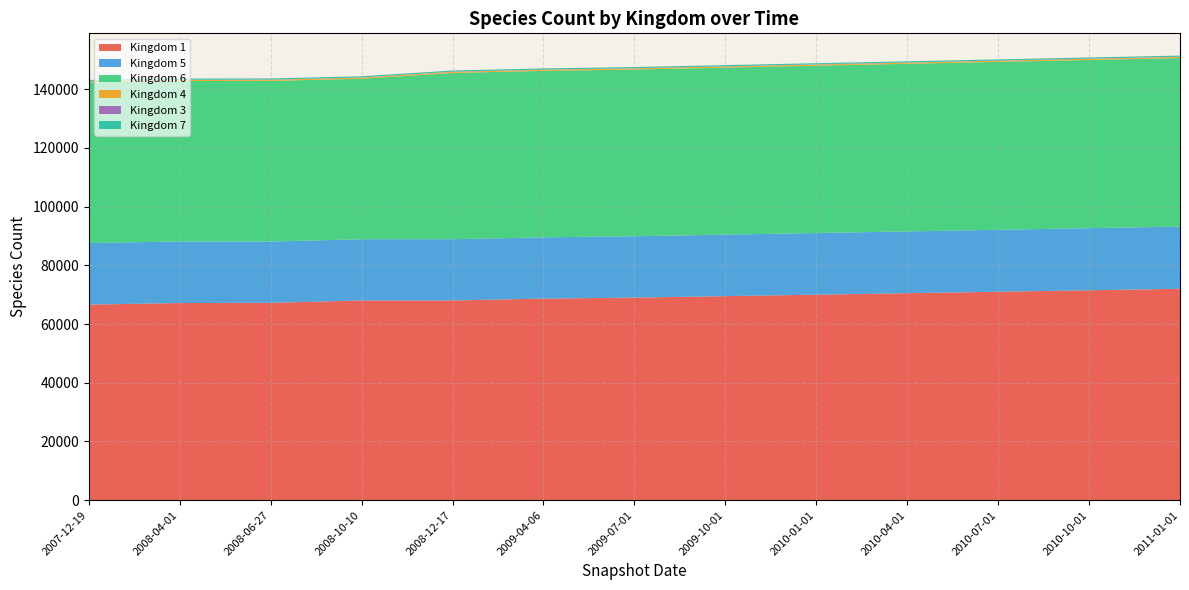

Reading left to right, list all the values displayed in this chart.

1: 2007-12-19=66613	2008-04-01=67152	2008-06-27=67229	2008-10-10=68018	2008-12-17=68026	2009-04-06=68663	2009-07-01=69000	2009-10-01=69500	2010-01-01=70000	2010-04-01=70500	2010-07-01=71000	2010-10-01=71500	2011-01-01=72000
5: 2007-12-19=20981	2008-04-01=20981	2008-06-27=20864	2008-10-10=20864	2008-12-17=20862	2009-04-06=20864	2009-07-01=20900	2009-10-01=20950	2010-01-01=21000	2010-04-01=21050	2010-07-01=21100	2010-10-01=21150	2011-01-01=21200
6: 2007-12-19=54716	2008-04-01=54645	2008-06-27=54727	2008-10-10=54669	2008-12-17=56638	2009-04-06=56700	2009-07-01=56800	2009-10-01=56900	2010-01-01=57000	2010-04-01=57100	2010-07-01=57200	2010-10-01=57300	2011-01-01=57400
4: 2007-12-19=375	2008-04-01=375	2008-06-27=374	2008-10-10=374	2008-12-17=374	2009-04-06=375	2009-07-01=376	2009-10-01=377	2010-01-01=378	2010-04-01=379	2010-07-01=380	2010-10-01=381	2011-01-01=382
3: 2007-12-19=79	2008-04-01=79	2008-06-27=79	2008-10-10=79	2008-12-17=79	2009-04-06=79	2009-07-01=79	2009-10-01=79	2010-01-01=79	2010-04-01=79	2010-07-01=79	2010-10-01=79	2011-01-01=79
7: 2007-12-19=389	2008-04-01=389	2008-06-27=389	2008-10-10=389	2008-12-17=389	2009-04-06=389	2009-07-01=389	2009-10-01=389	2010-01-01=389	2010-04-01=389	2010-07-01=389	2010-10-01=389	2011-01-01=389